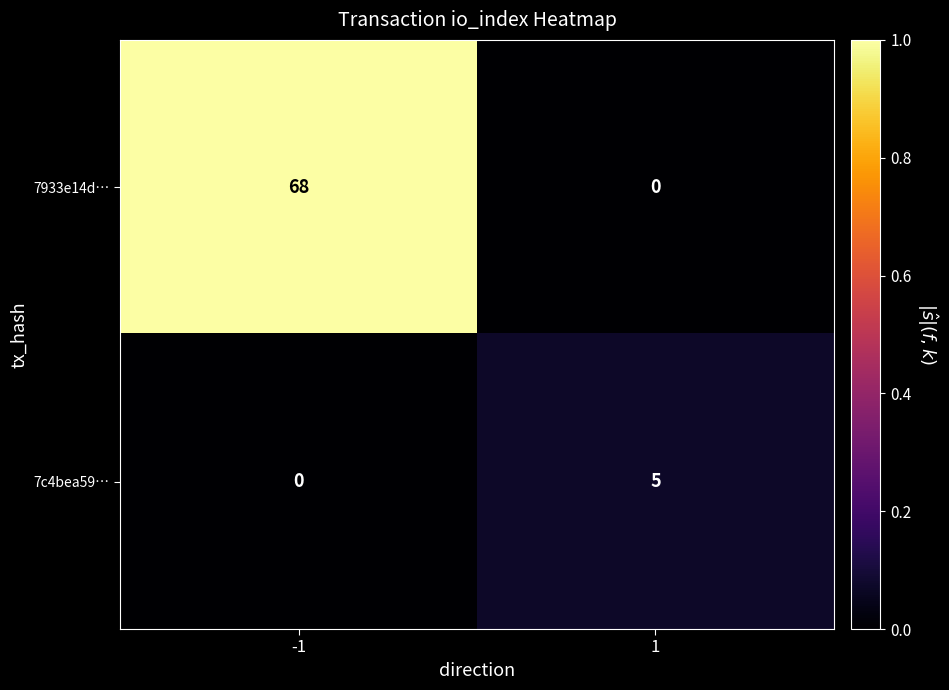

Which series changed the most between -1 and 1?

7933e14d…